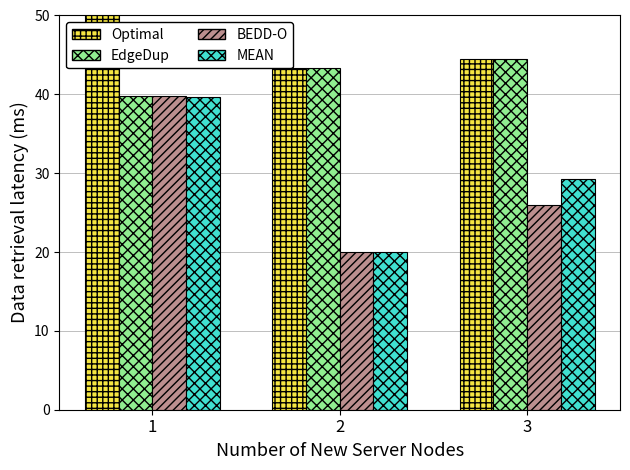

Reading right to left, extract all data points from this chart.

Presupuesto aprobado: 44.5	43.3	50.0
Modificado: 44.5	43.3	39.8
Devengado: 25.9	20.0	39.8
Pagado: 29.3	20.0	39.7